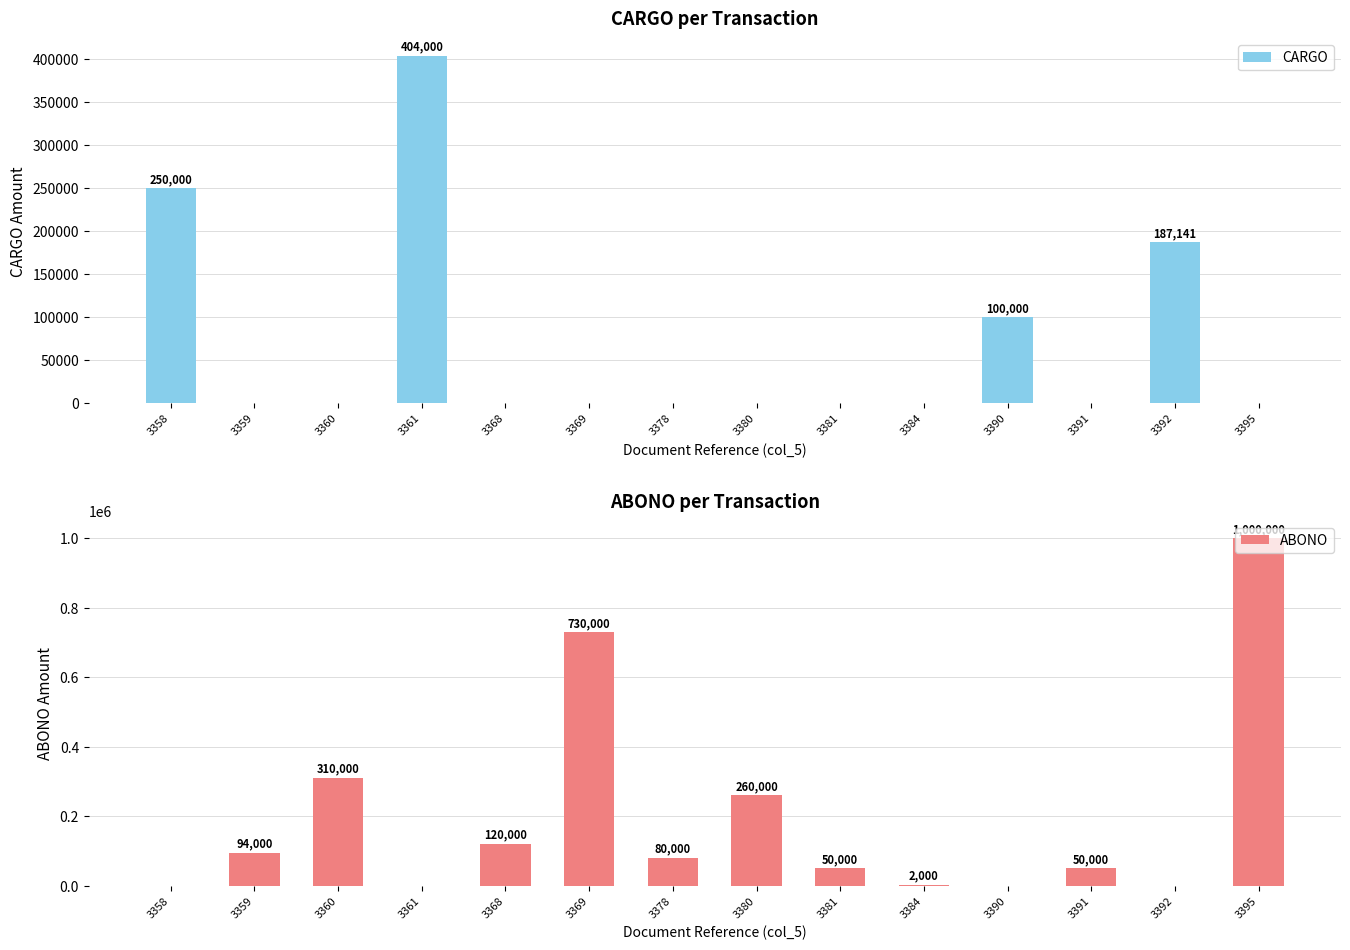

What is the greatest value displayed?

1000000.0